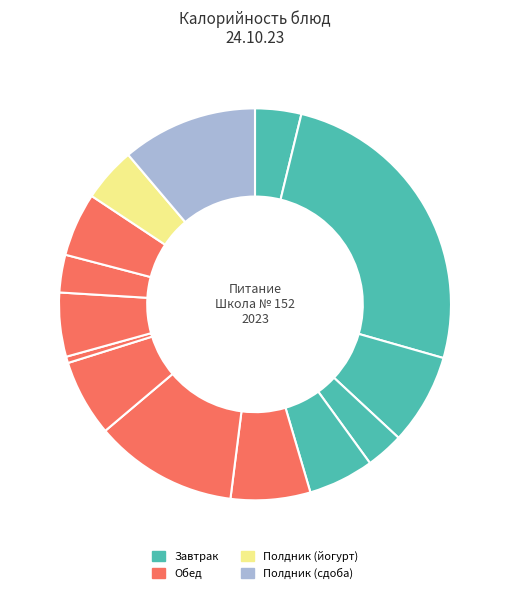

How many slices are in this pie chart?

14